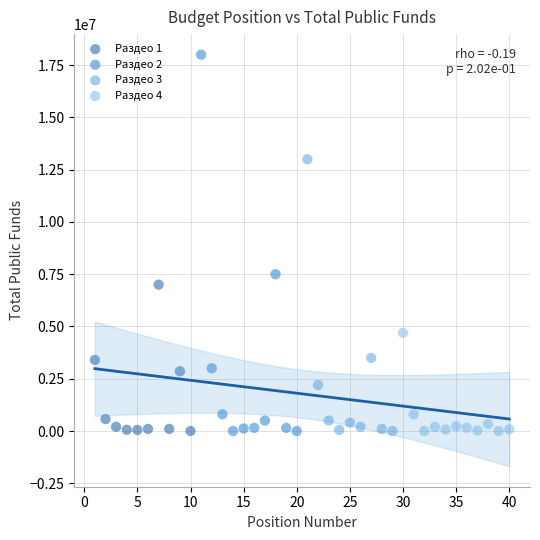

Which series has the widest spread of Y values?

Раздео 2